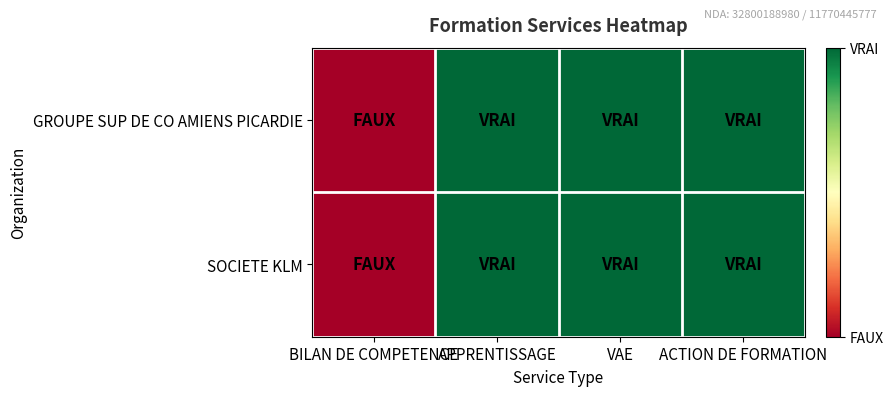

Reading left to right, transcribe all the data shown in this chart.

GROUPE SUP DE CO AMIENS PICARDIE: BILAN DE COMPETENCE=0	APPRENTISSAGE=1	VAE=1	ACTION DE FORMATION=1
SOCIETE KLM: BILAN DE COMPETENCE=0	APPRENTISSAGE=1	VAE=1	ACTION DE FORMATION=1